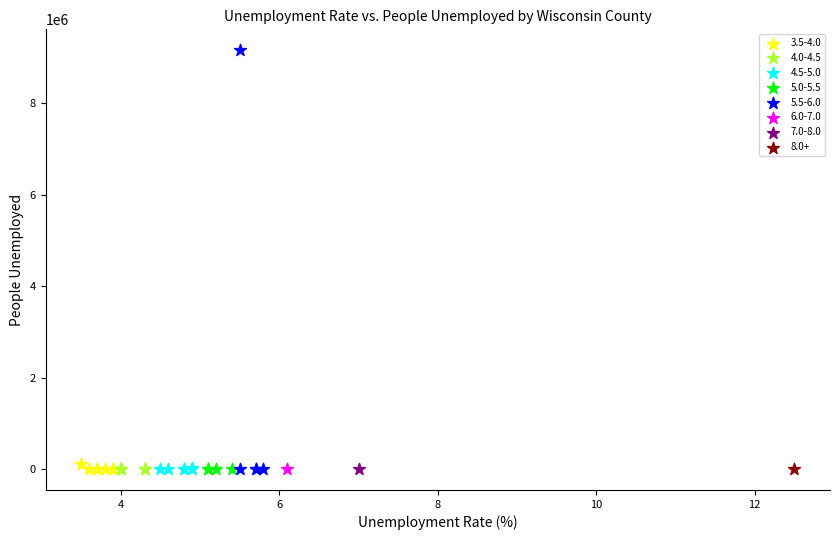

What are all the series names shown in the legend?

3.5-4.0, 4.0-4.5, 4.5-5.0, 5.0-5.5, 5.5-6.0, 6.0-7.0, 7.0-8.0, 8.0+